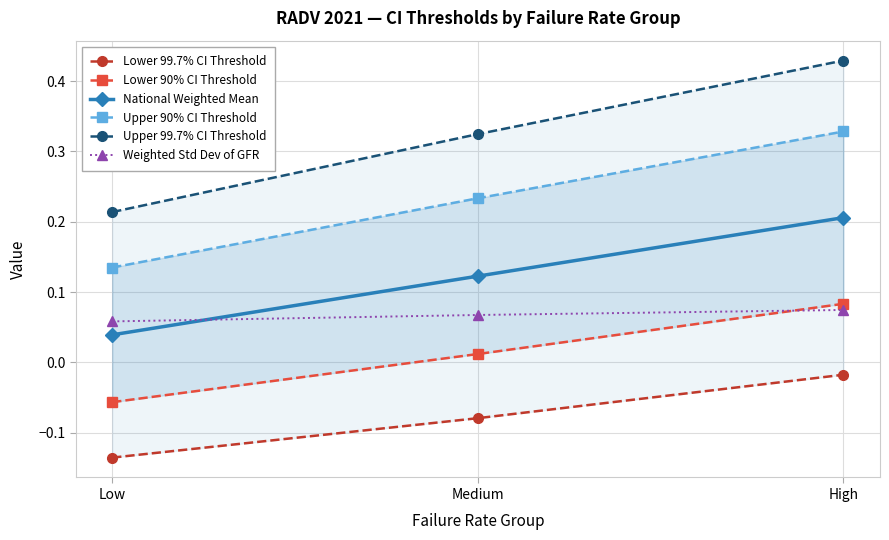

Which series has the widest spread of values?

Upper 99.7% CI Threshold